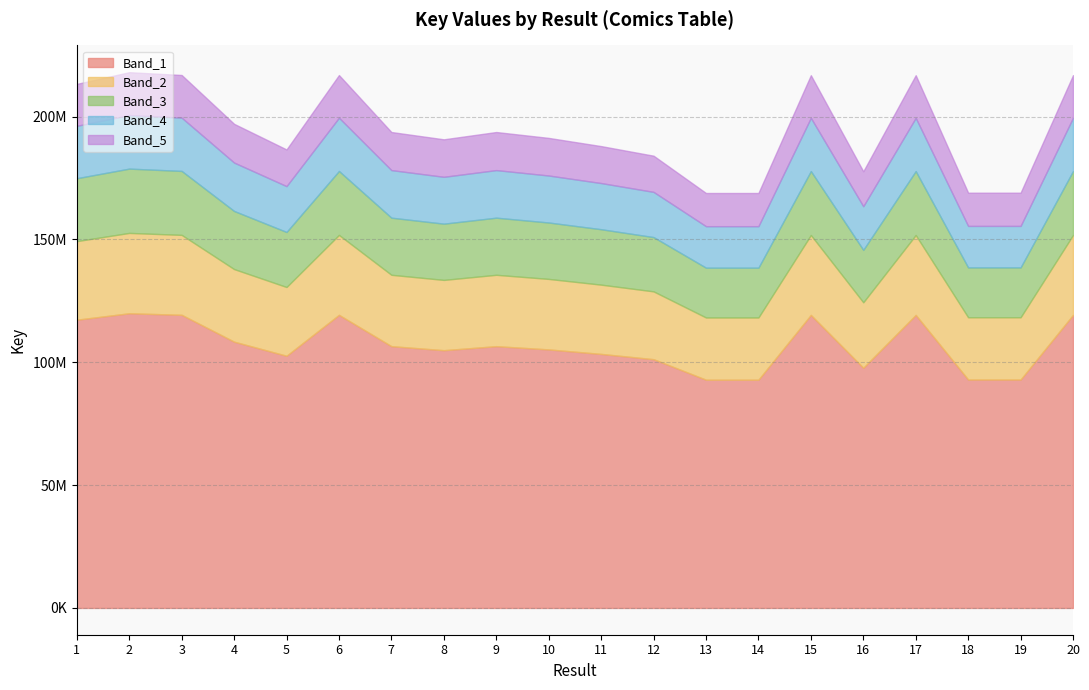

What are all the series names shown in the legend?

Band_1, Band_2, Band_3, Band_4, Band_5